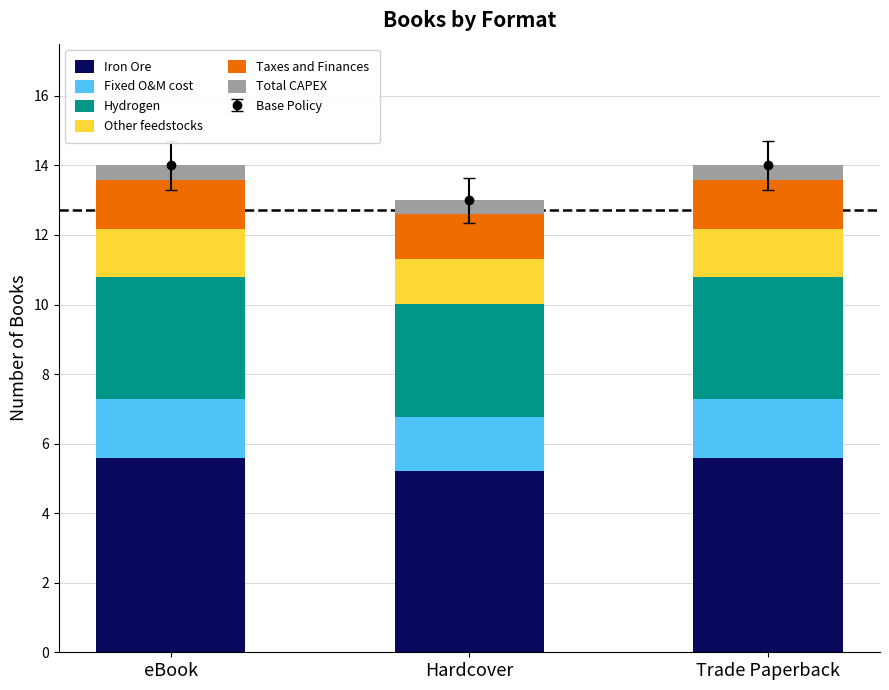

What are all the series names shown in the legend?

Iron Ore, Fixed O&M cost, Hydrogen, Other feedstocks, Taxes and Finances, Total CAPEX